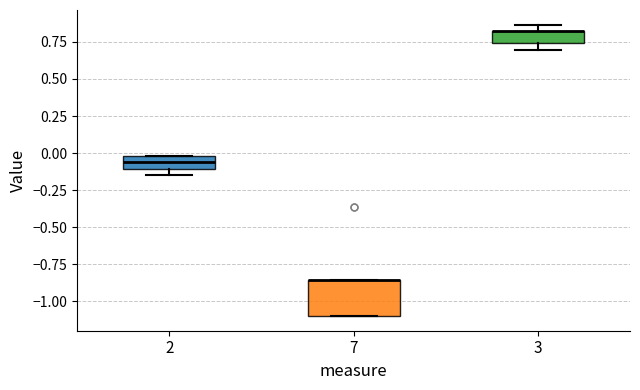

Reading left to right, transcribe this box plot: for each box, give where its median line is, the range the box spans, and where its two whiskers end, as read against the y-axis. The values are not printed on the chart, so give them approximately, as read against the axis.

2: median -0.05, box -0.10 to 0.00, whiskers -0.15 to 0.00
7: median -0.85 (drawn on the box's upper edge), box -1.10 to -0.85, whiskers -1.10 to -0.85
3: median 0.80 (drawn on the box's upper edge), box 0.75 to 0.80, whiskers 0.70 to 0.85